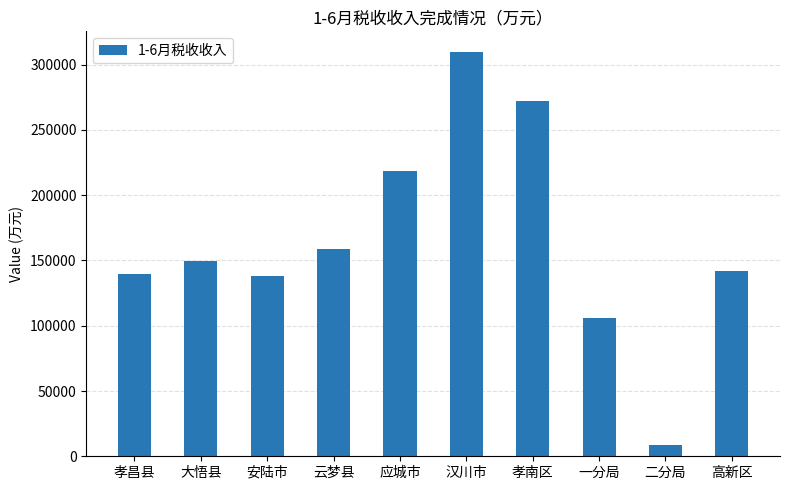

Are the bars grouped side by side (vs. stacked)?

No